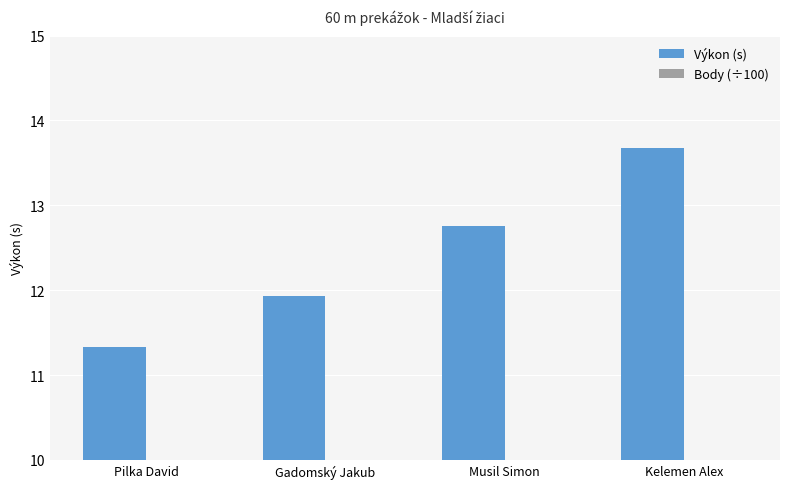

What is the sum of the Výkon (s) values at Gadomský Jakub and Kelemen Alex?

25.6